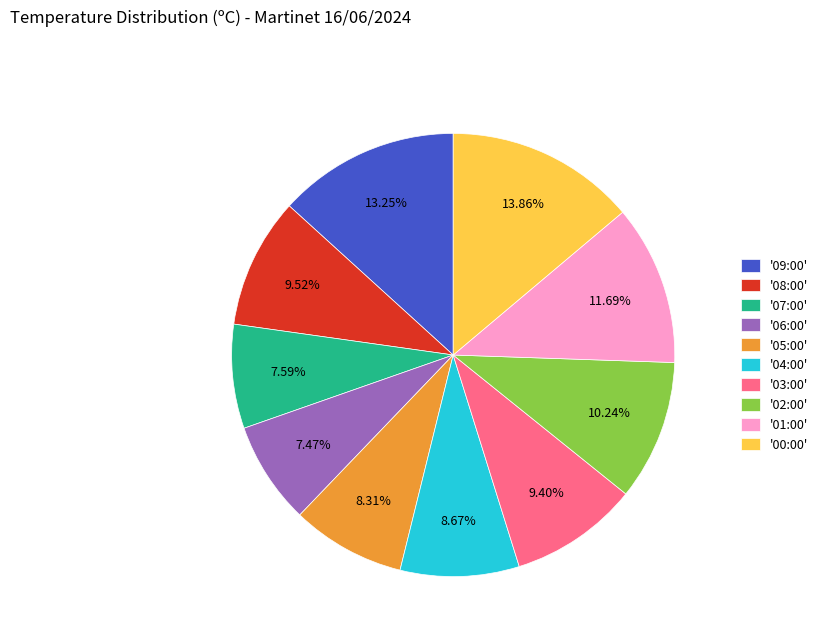

Does '08:00' account for over 50% of the chart?

No